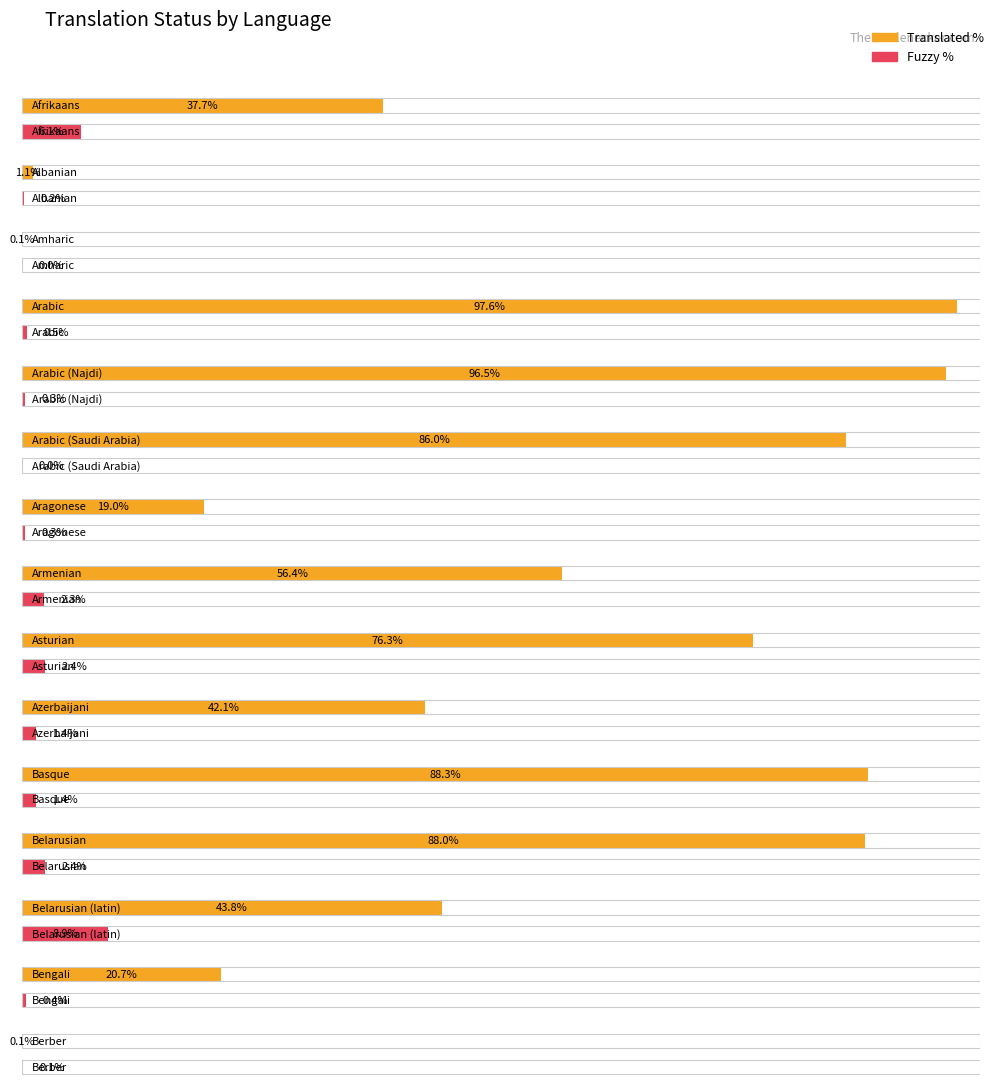

Which category has the highest value in the translated_percent series?

Arabic